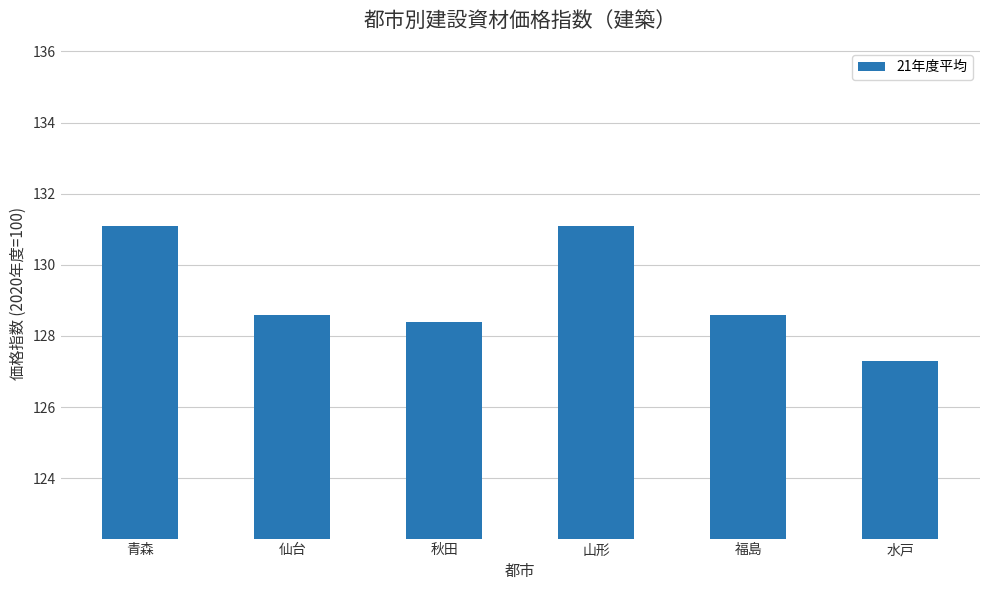

What is the label of the 6th bar from the left?

水戸